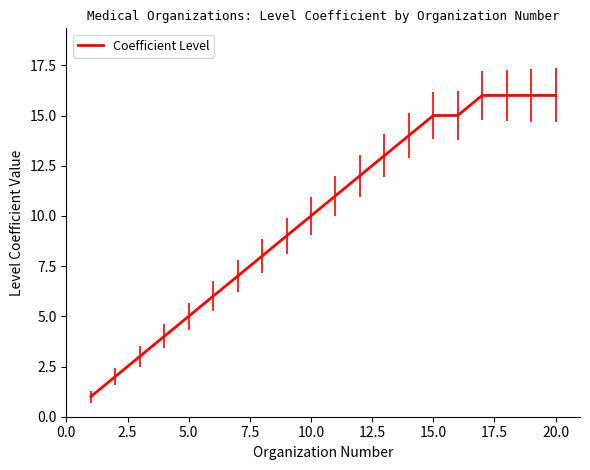

How many lines are shown in the chart?

1